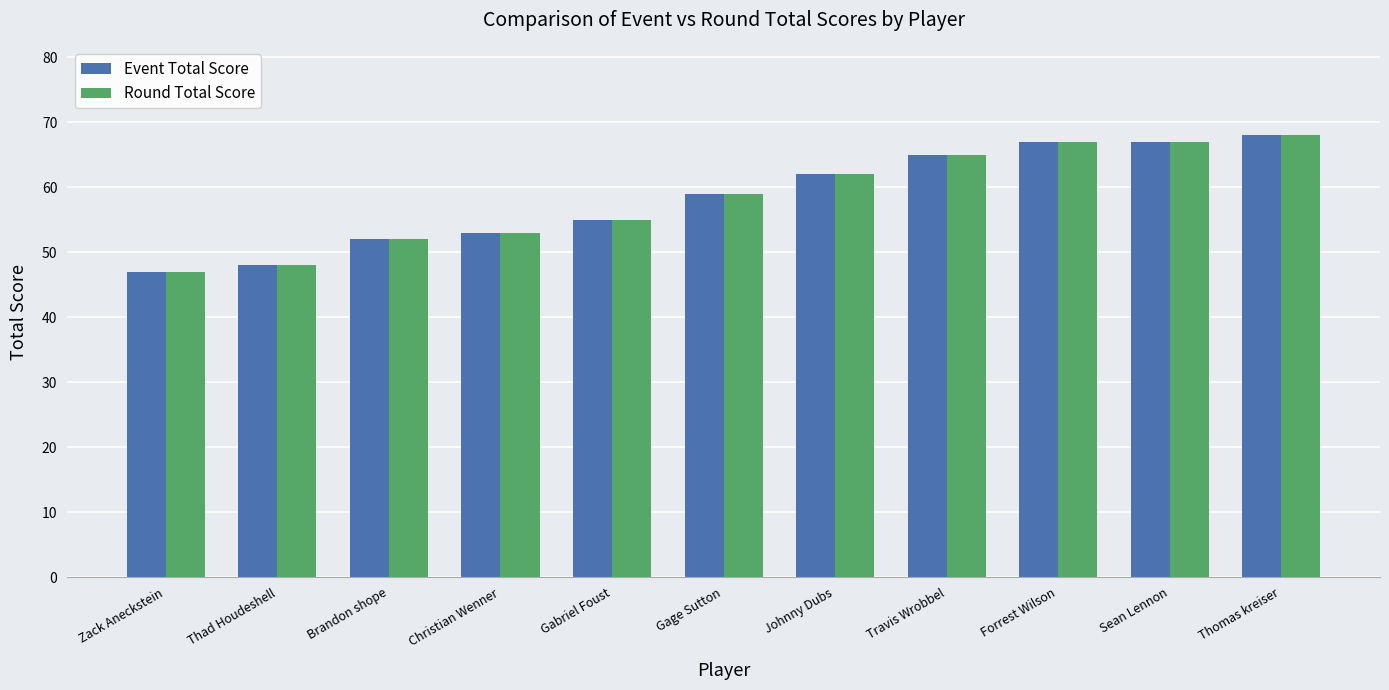

What is the difference between the Round Total Score values at Thomas kreiser and Brandon shope?

16